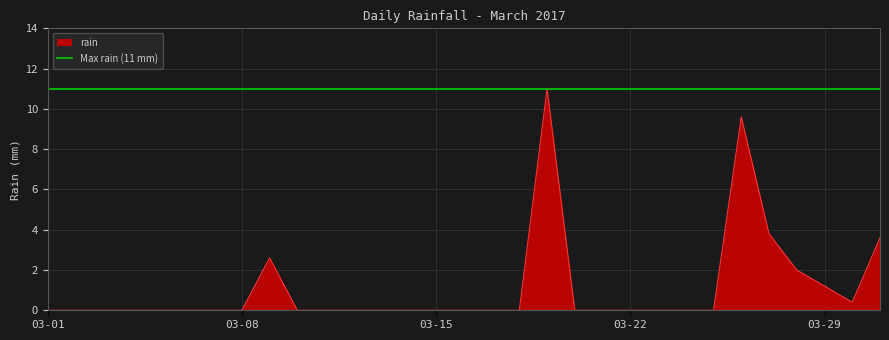

Count the number of values greater than 0.

8